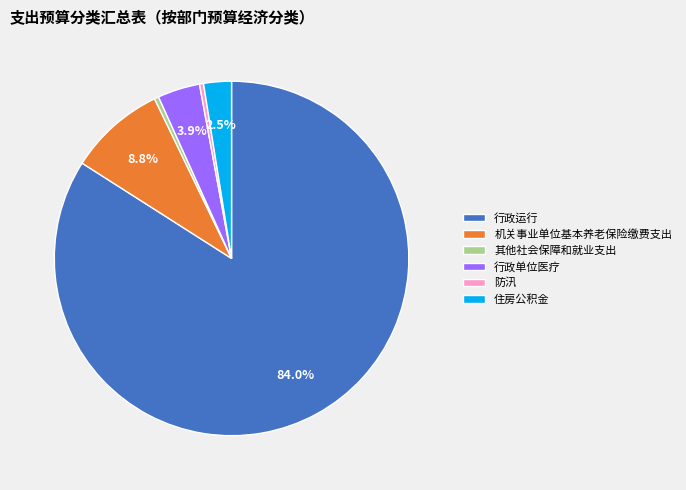

How much of the chart is everything except 机关事业单位基本养老保险缴费支出?

91.2%